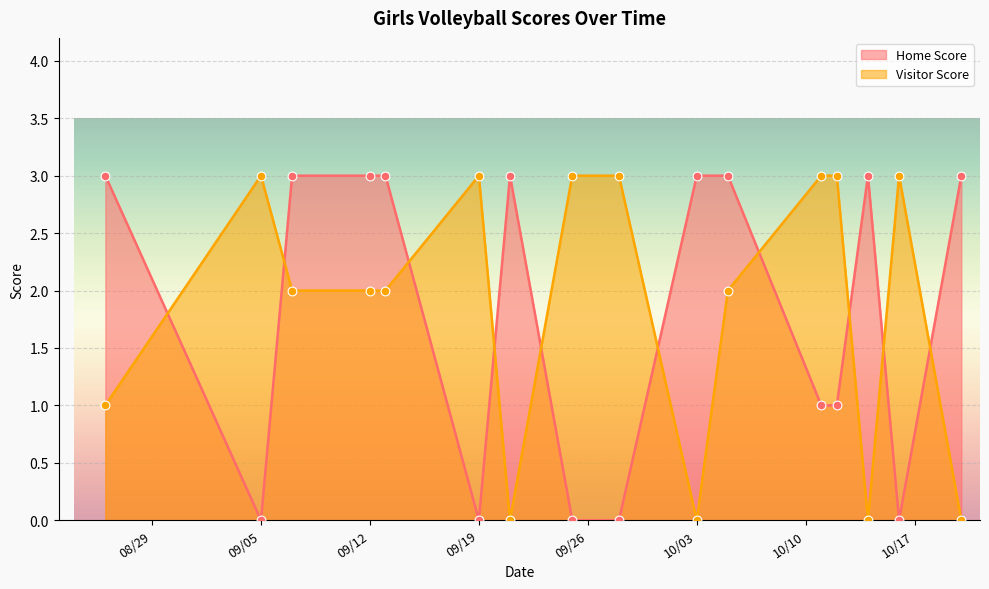

Which series contains the lowest Y value?

Home Score